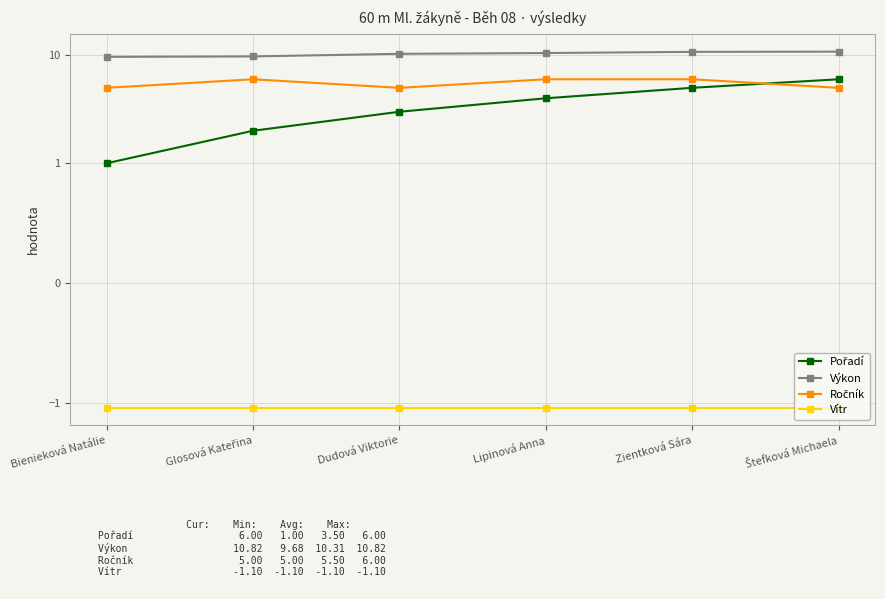

What position from the right is Lipinová Anna?

3